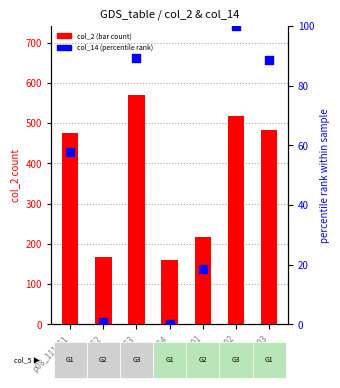

What are all the series names shown in the legend?

col_2 (bar count), col_14 (percentile rank)